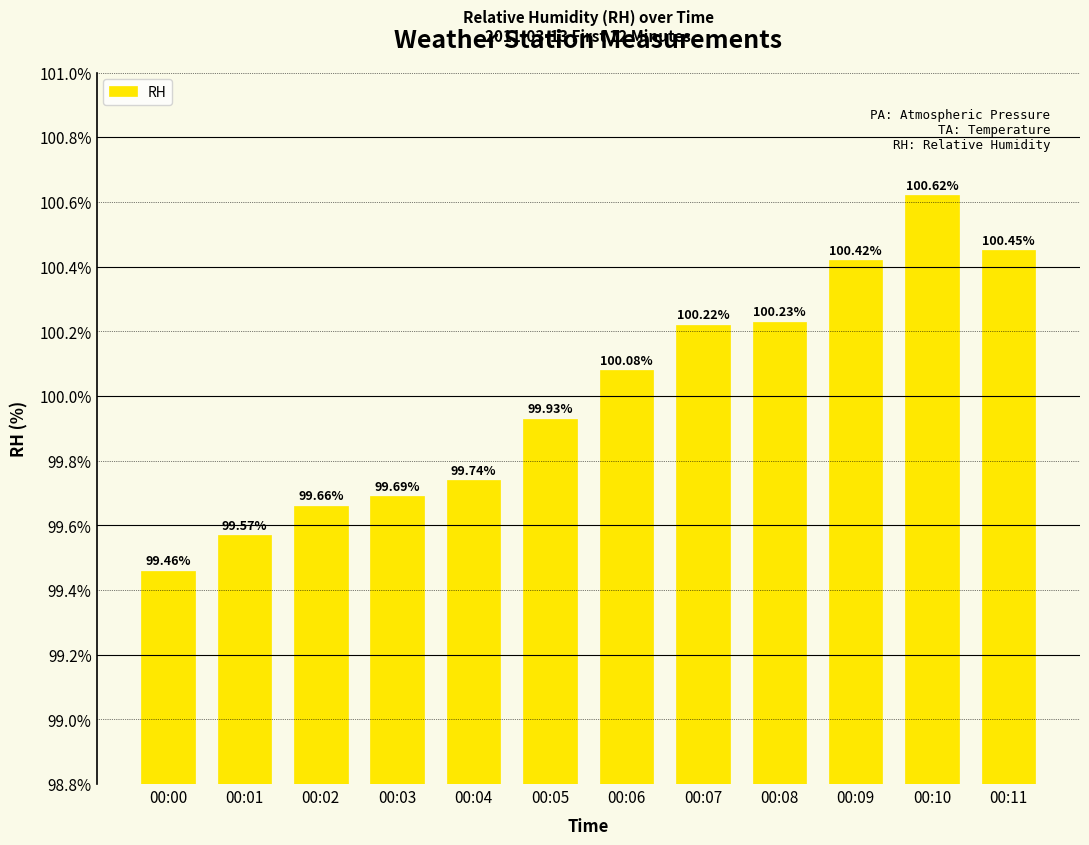

Where does the data first go above 100?

00:06